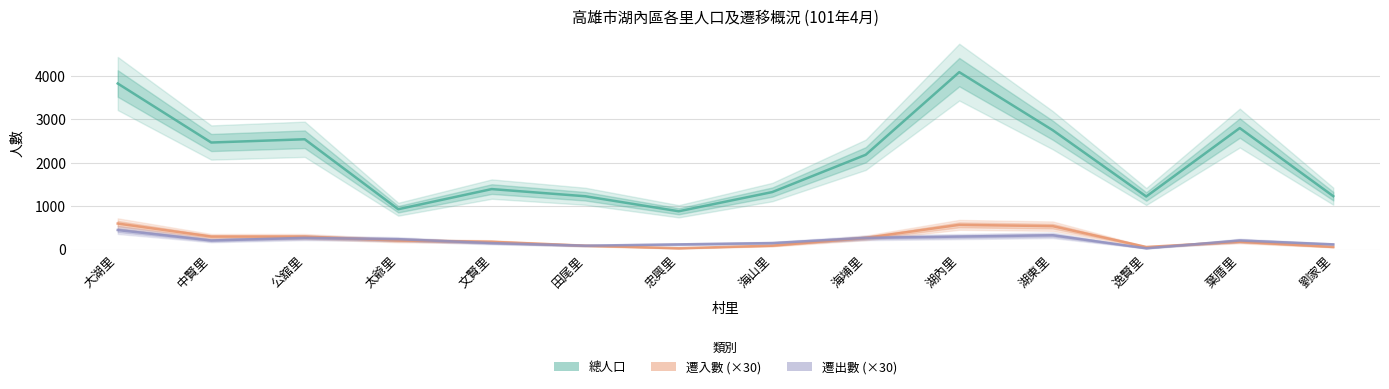

Does the chart have visible grid lines?

Yes